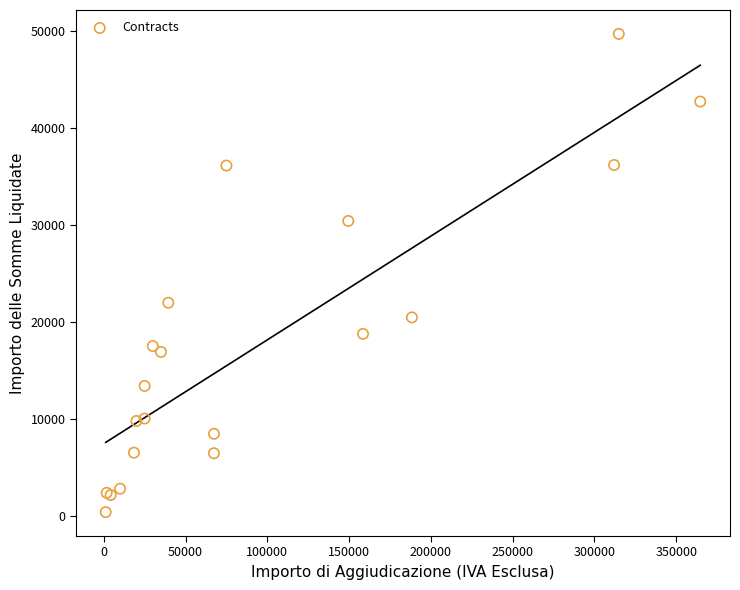

What Y value in the scatter plot is closest to 25084?

22018.1